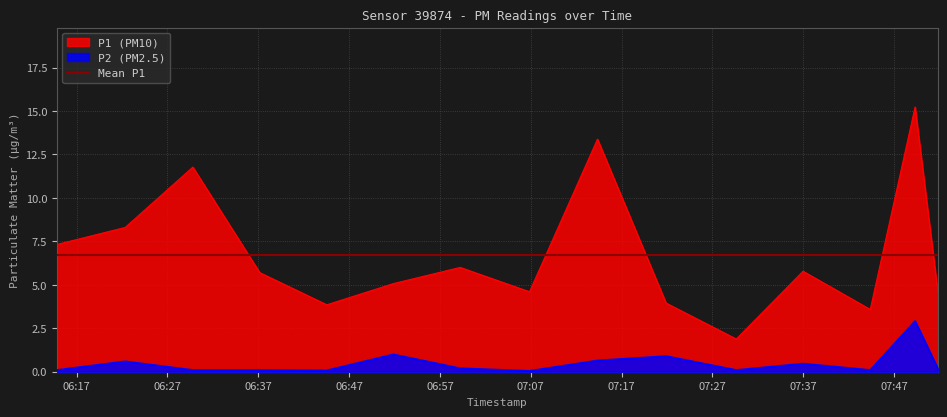

Which series has the largest total across all categories?

P1